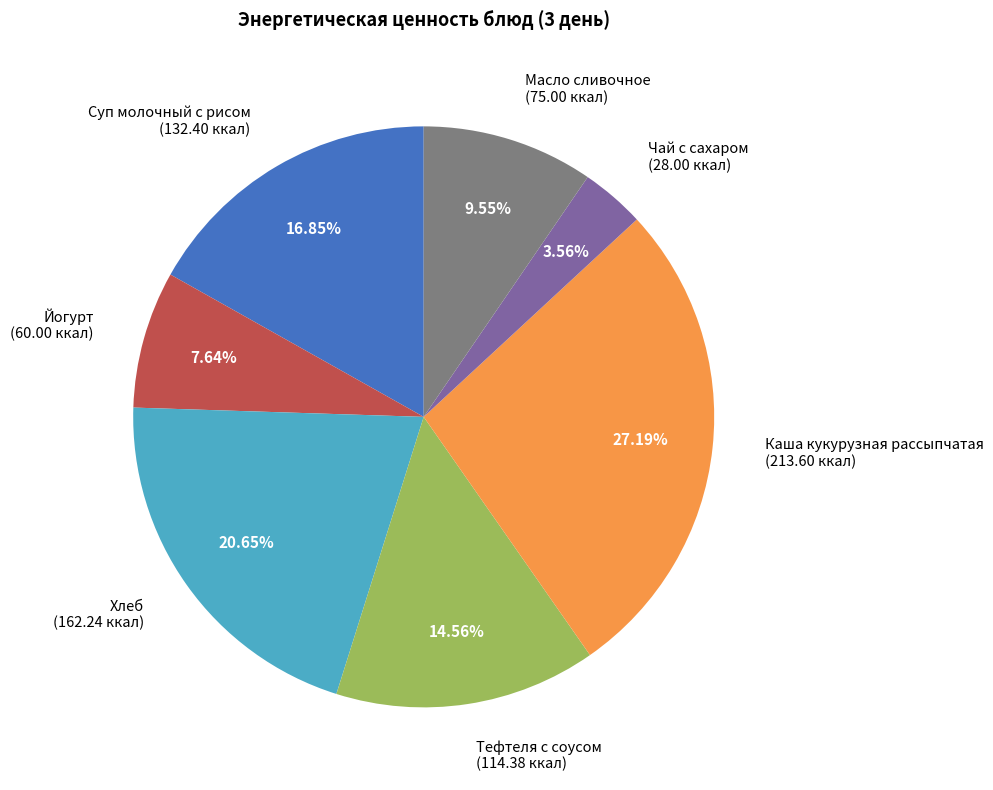

What is the total percentage of Суп молочный с рисом and Тефтеля с соусом?

31.4%